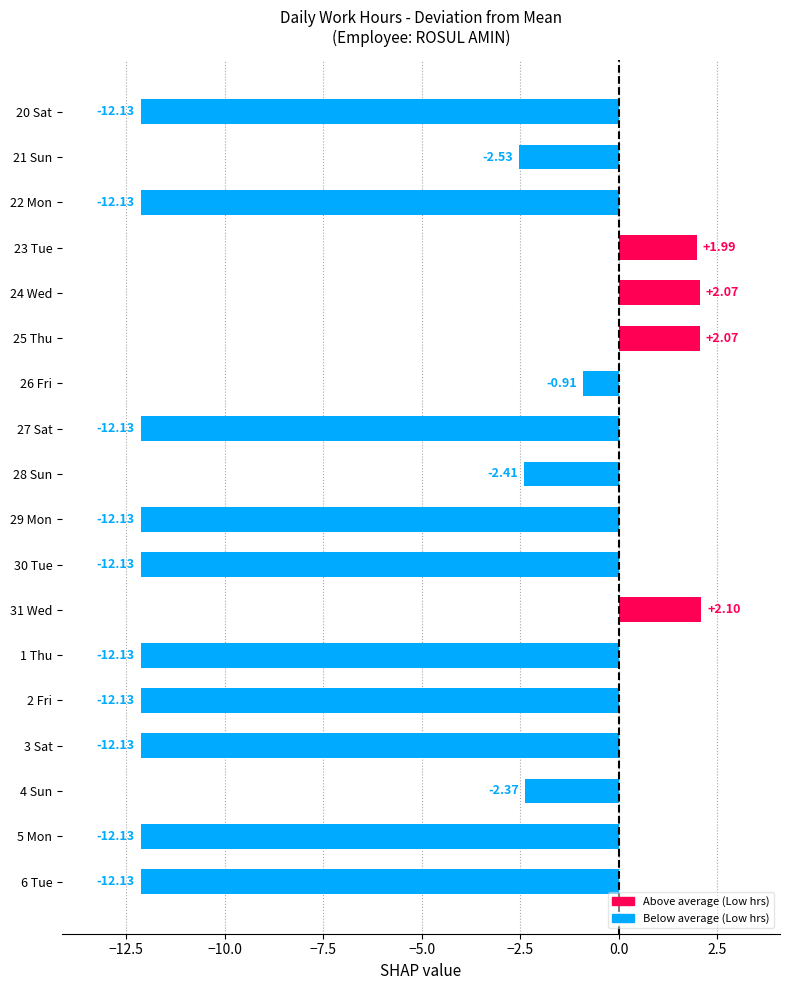

What is the change in value from 25 Thu to 30 Tue?

-14.2